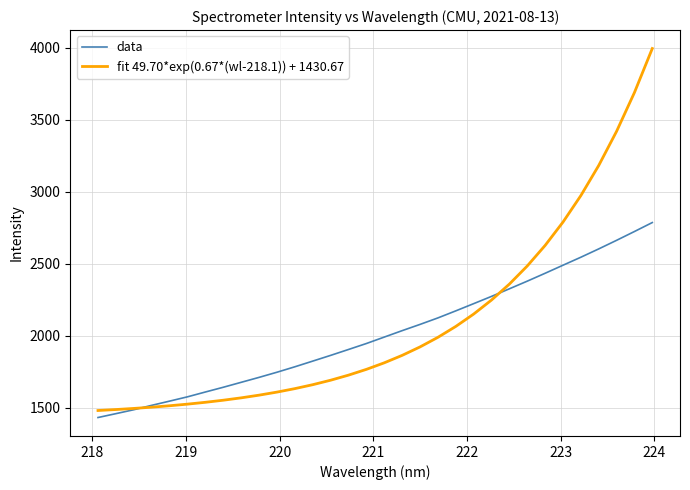

Which series has the largest range (max minus min)?

fit 49.70*exp(0.67*(wl-218.1)) + 1430.67